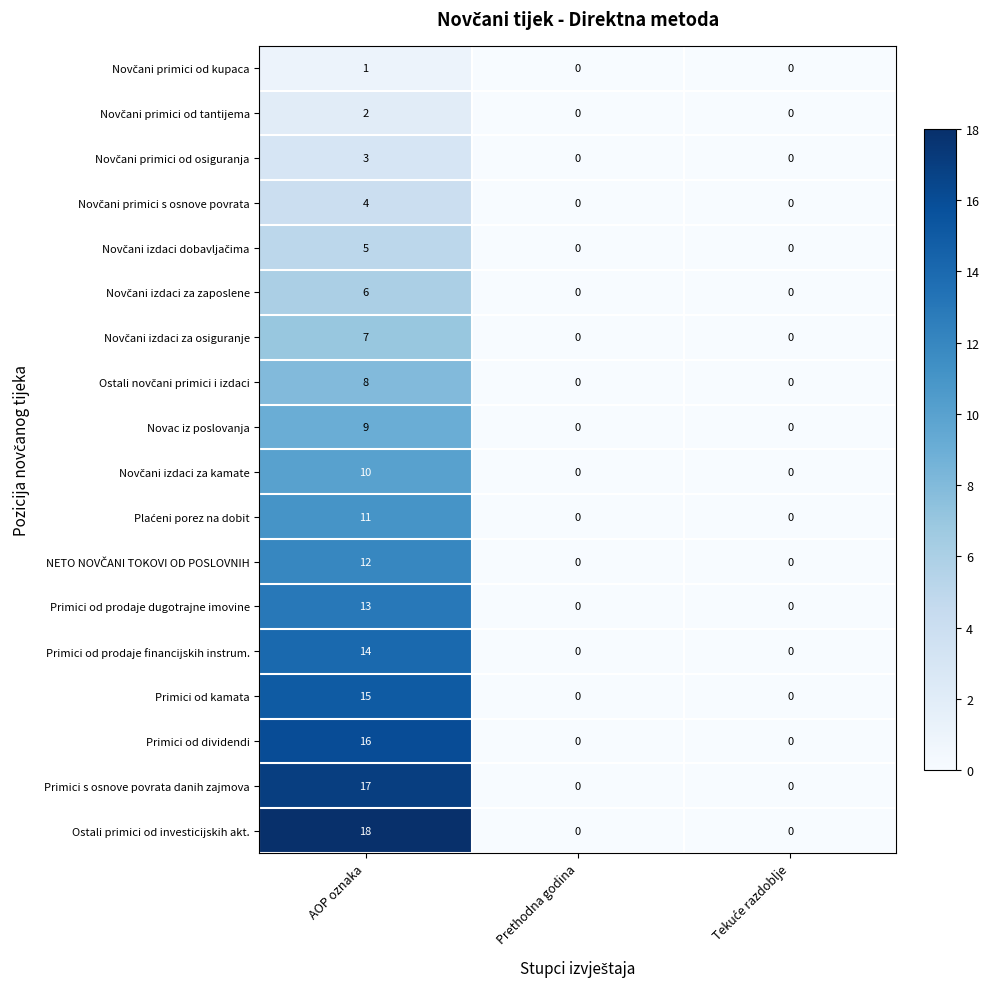

Which series has the largest range (max minus min)?

Ostali primici od investicijskih akt.